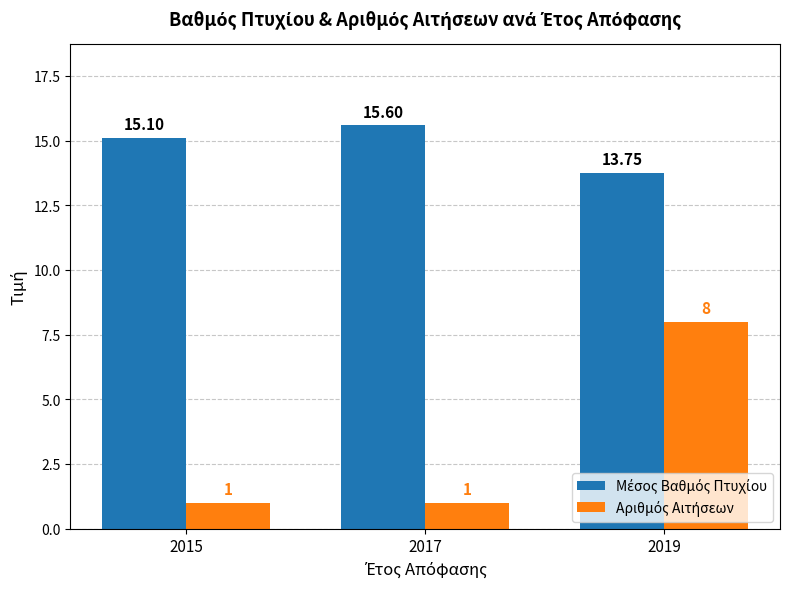

At which category is the sum across all series the highest?

2019